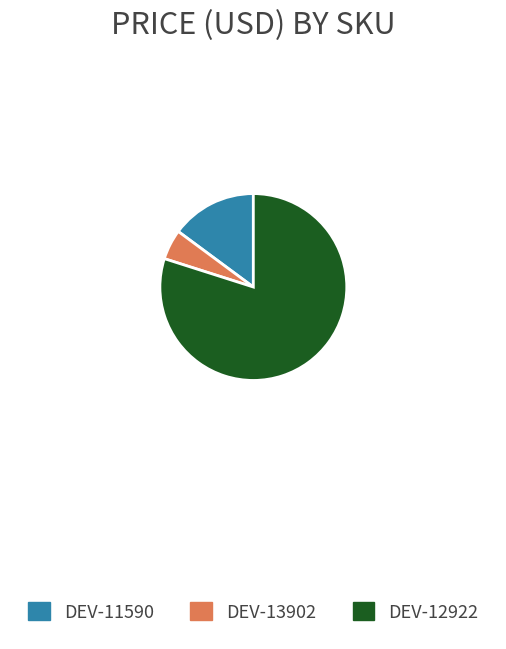

Which category has the biggest portion of the pie?

DEV-12922